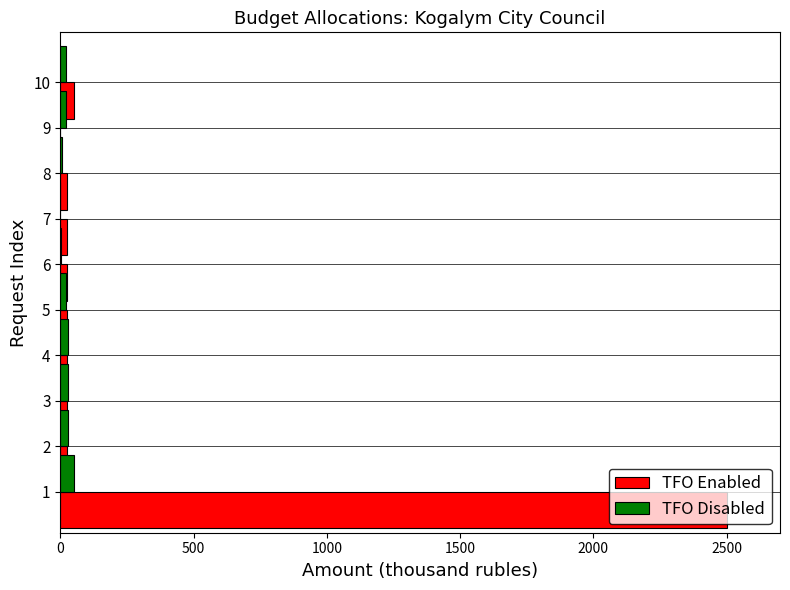

What is the highest value of the TFO Disabled series?

51.5